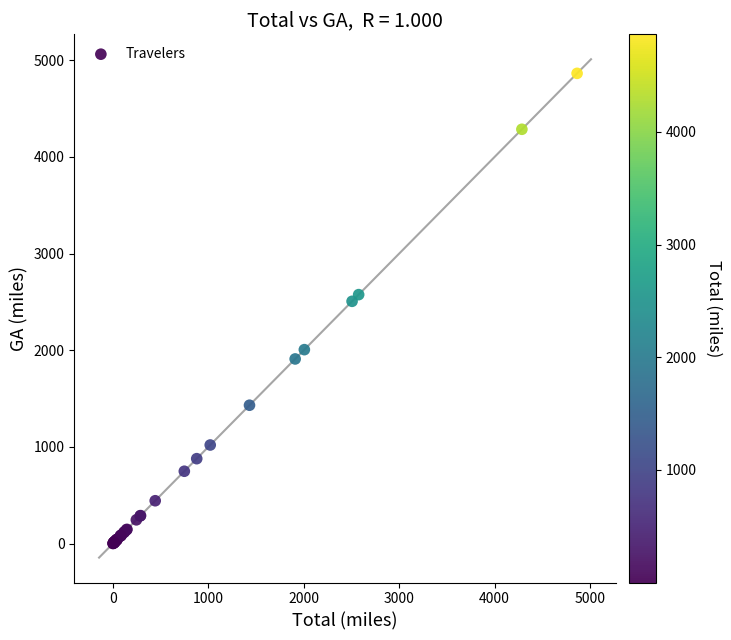

What Y value in the scatter plot is closest to 2432?

2506.3